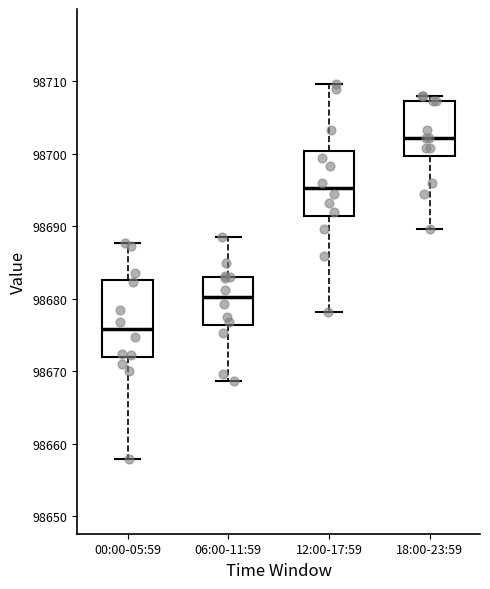

Comparing the boxes themselves (not the whiskers), which one is the tallest?

00:00-05:59